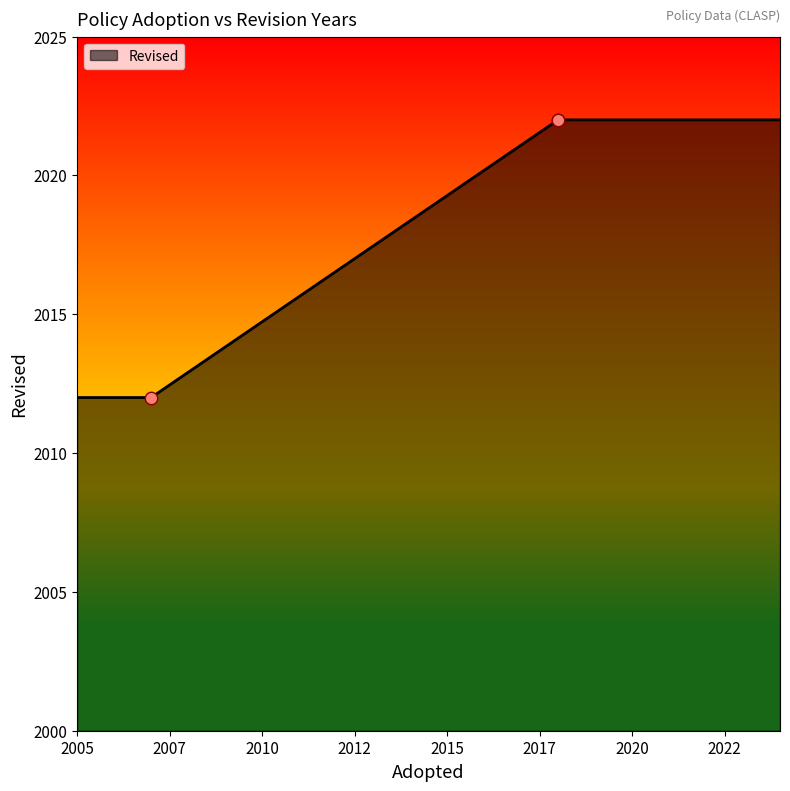

Approximately how many times larger is the value at NMG 202-2 (Madagascar, 2018) compared to Trade Standards (Fiji, 2007)?

1.0